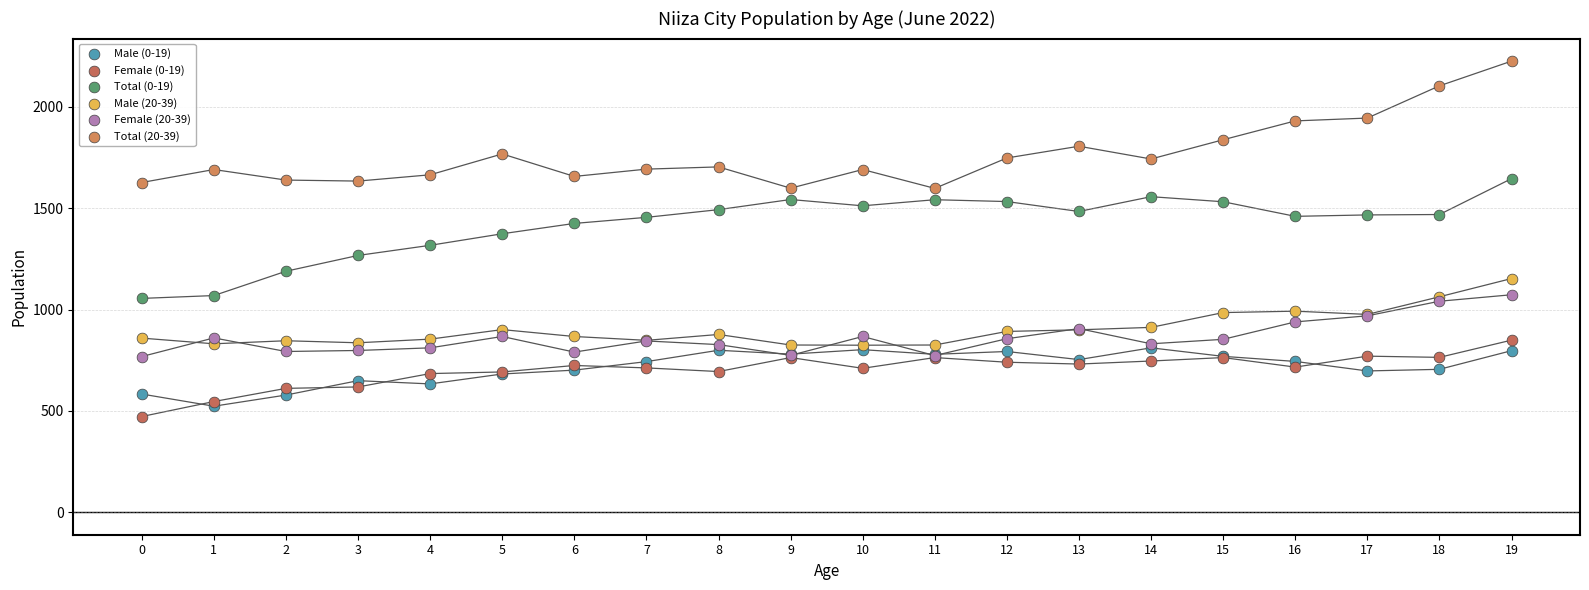

Which series reaches the minimum Y coordinate?

Female (0-19)